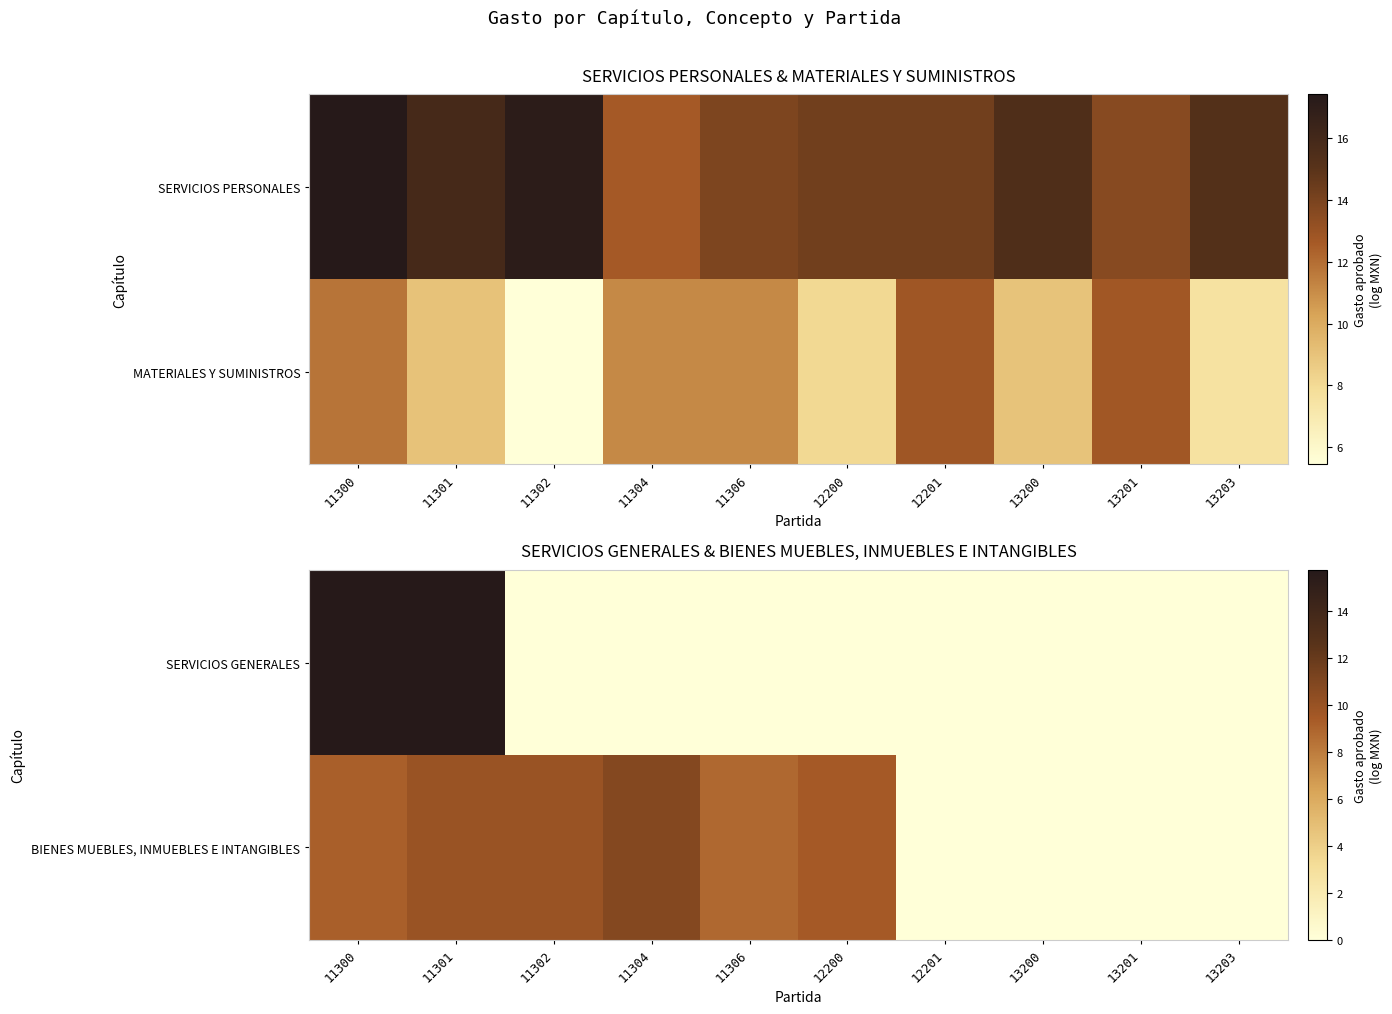

Which series has the largest total across all categories?

BIENES MUEBLES, INMUEBLES E INTANGIBLES